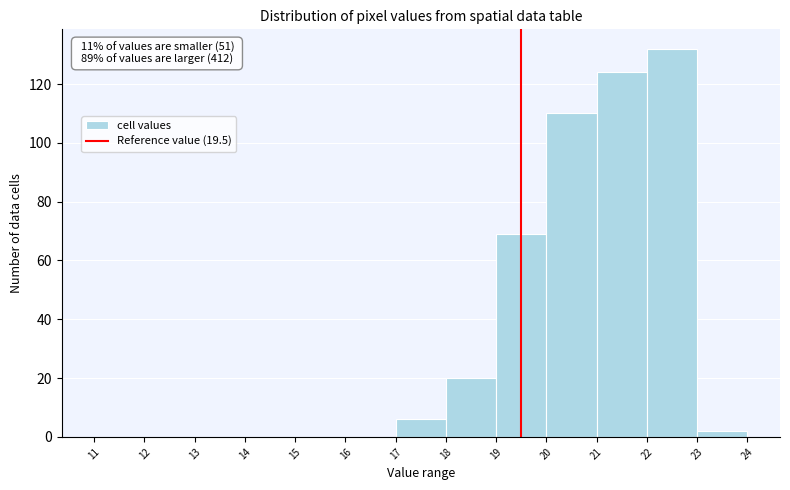

Over which range of the x-axis is the bar tallest?

22 to 23